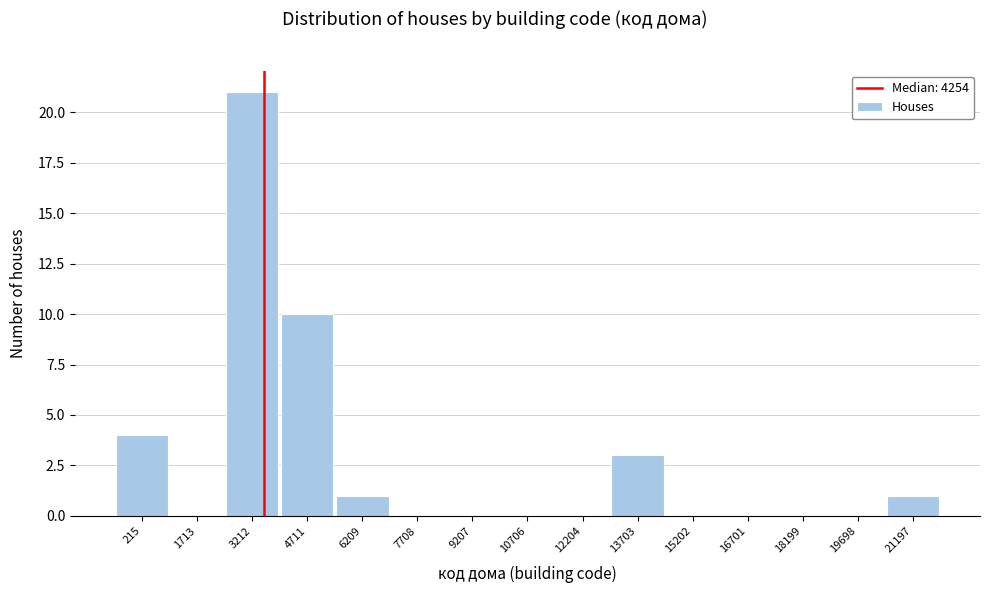

Reading left to right, transcribe all the data shown in this chart.

215=4	1713=0	3212=21	4711=10	6209=1	7708=0	9207=0	10706=0	12204=0	13703=3	15202=0	16701=0	18199=0	19698=0	21197=1